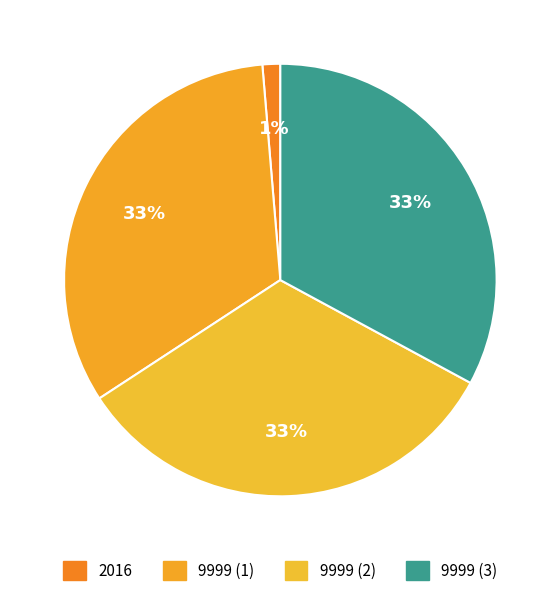

Count the number of slices in the pie.

4